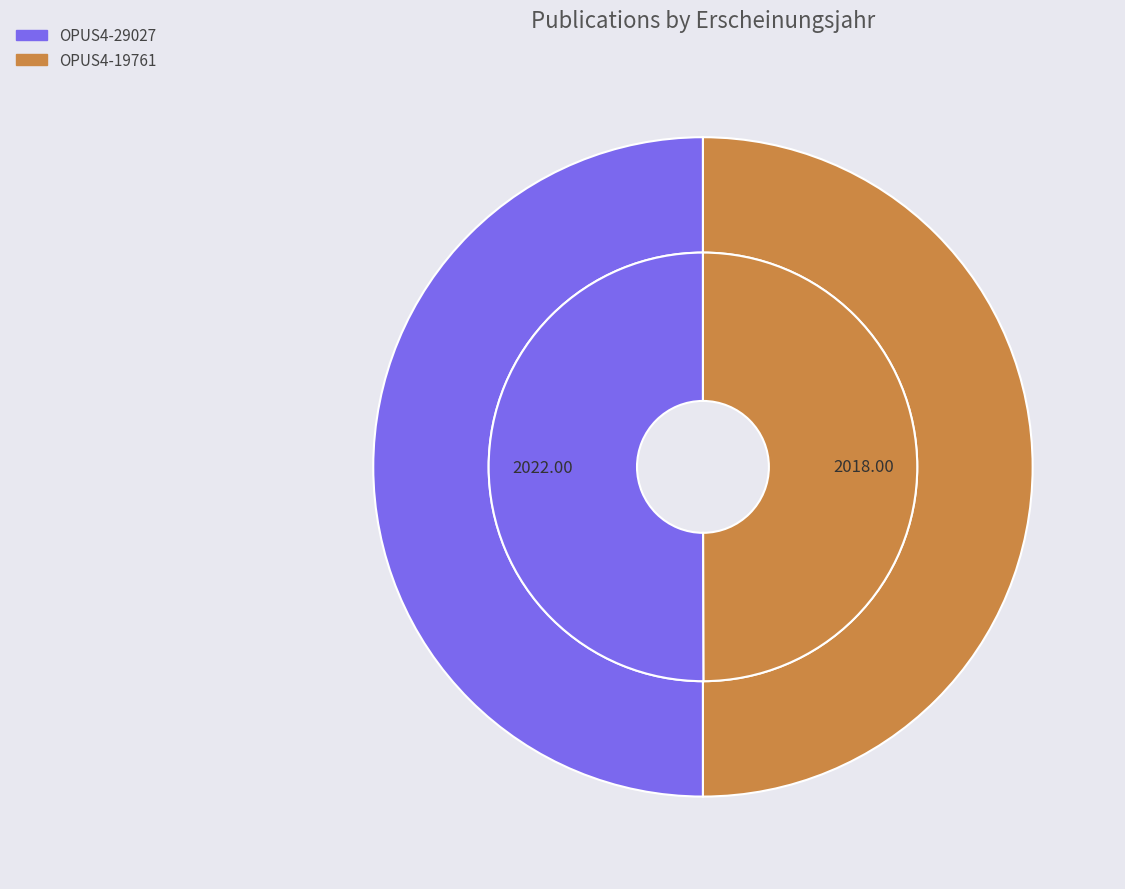

What percentage is the OPUS4-19761 slice, to the nearest percent?

50%